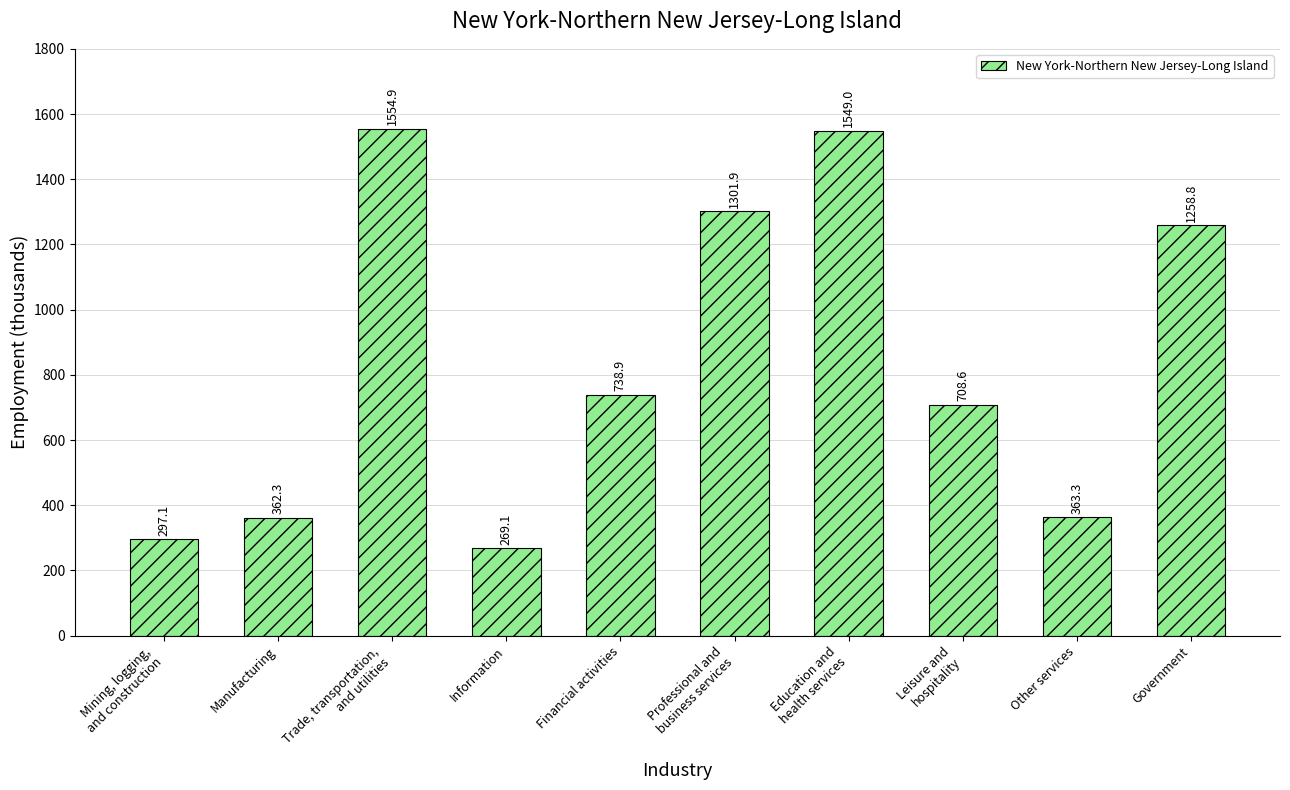

Read the value at Information.

269.1